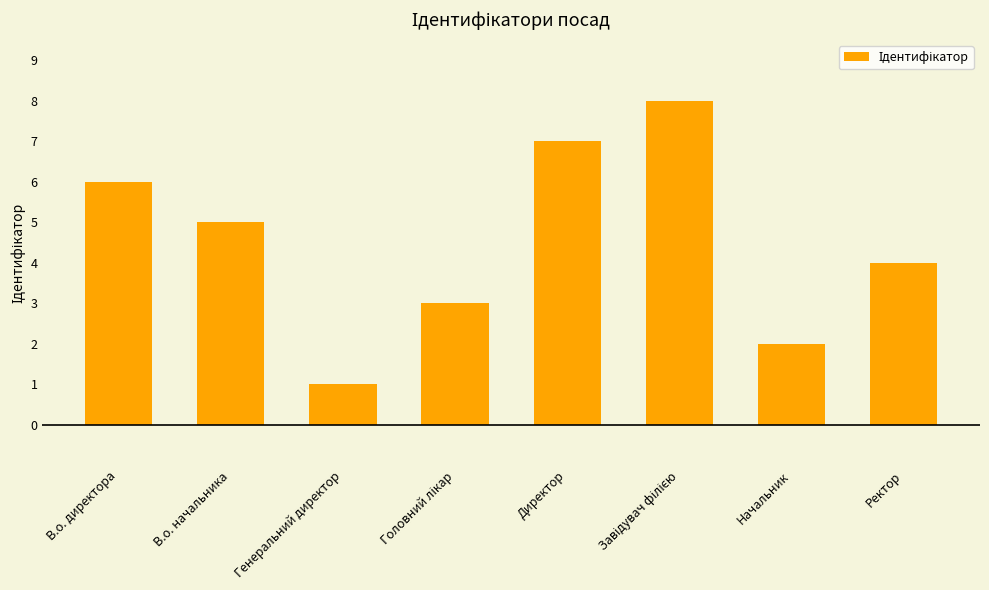

Reading left to right, extract all data points from this chart.

6	5	1	3	7	8	2	4